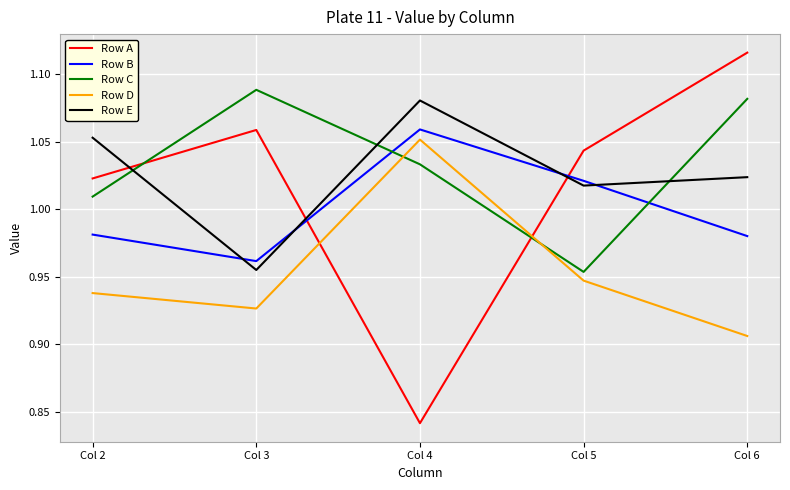

At which category does Row C reach its first local valley?

Col 5